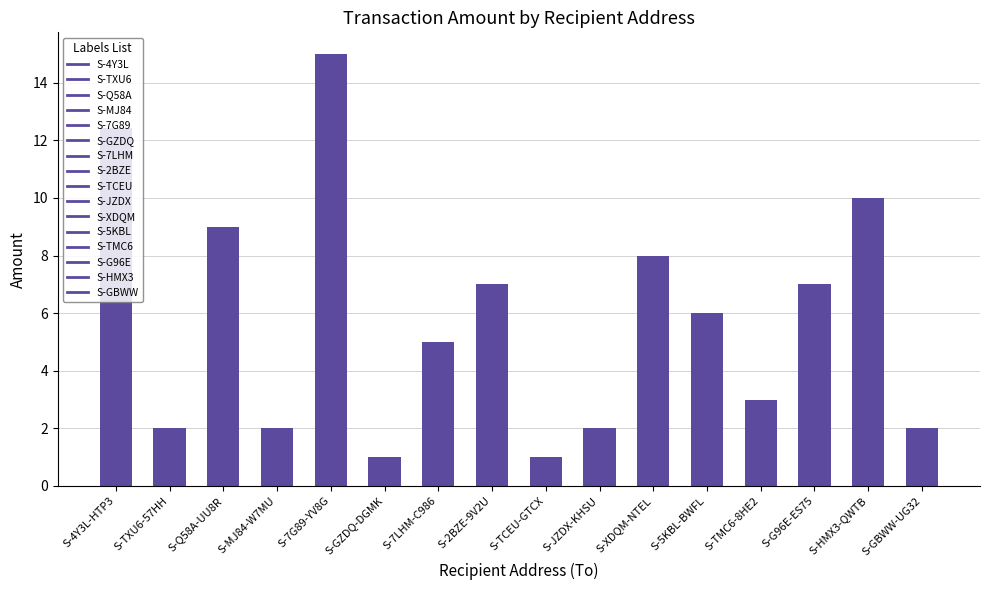

What is the value of the 15th bar from the left?

10.0